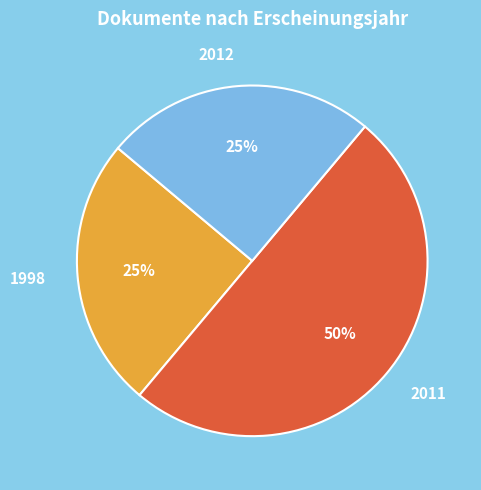

Does 1998 represent more than half of the total?

No